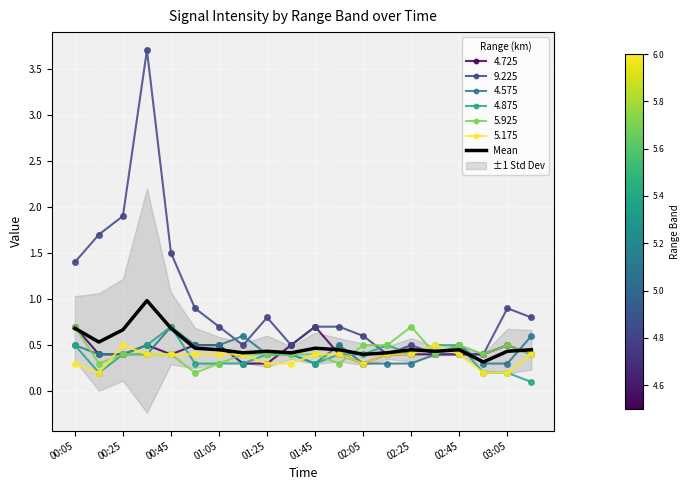

Reading right to left, list all the values displayed in this chart.

0.5	0.4	0.3	0.4	0.4	0.4	0.4	0.4	0.4	0.5	0.4	0.4	0.4	0.4	0.5	0.7	1.0	0.7	0.5	0.7